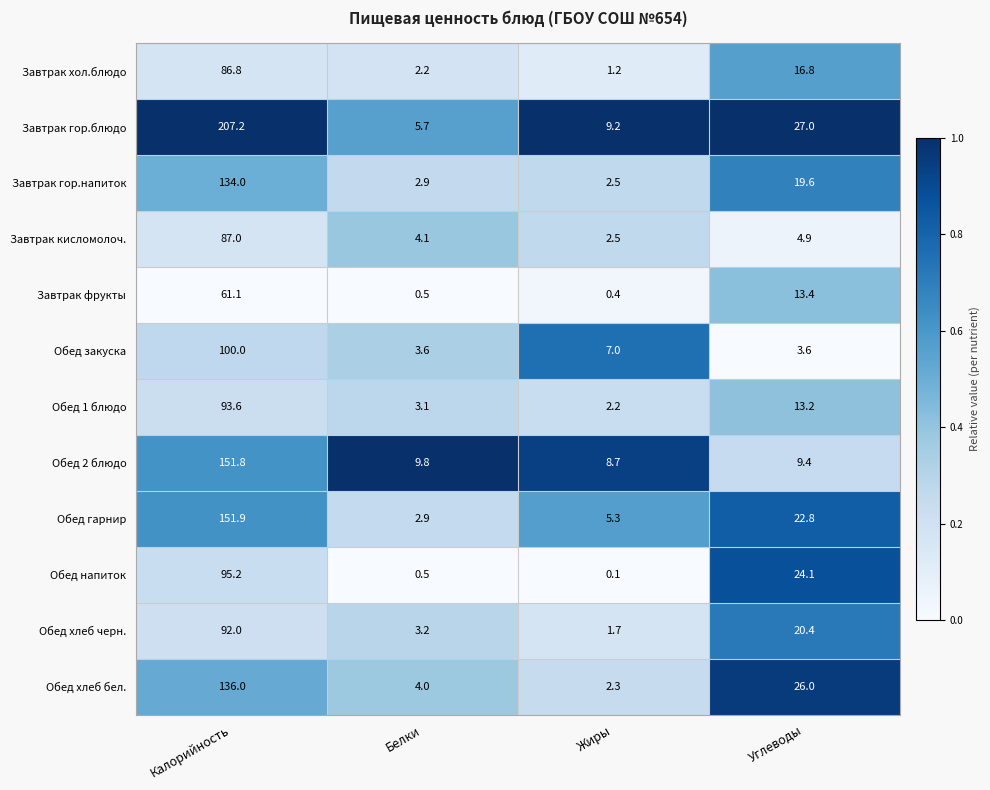

List the labels in order of Обед 2 блюдо value, largest first.

Калорийность, Белки, Углеводы, Жиры